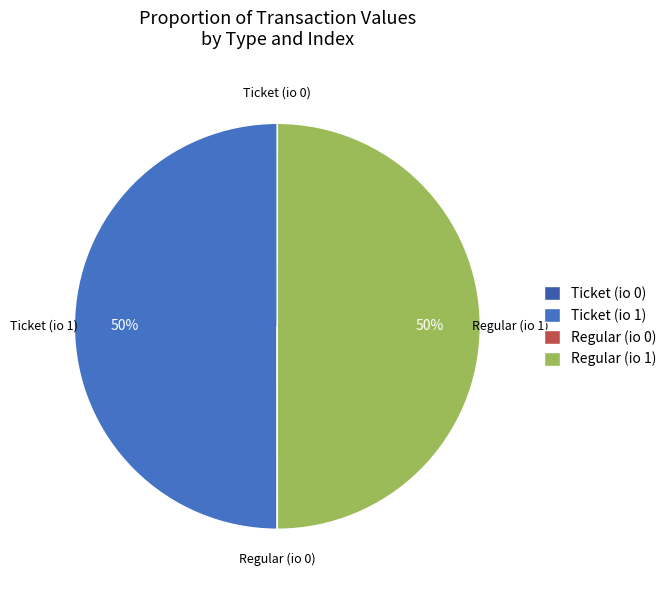

To the nearest percent, what is the difference between the largest and smallest slice percentages?

50%